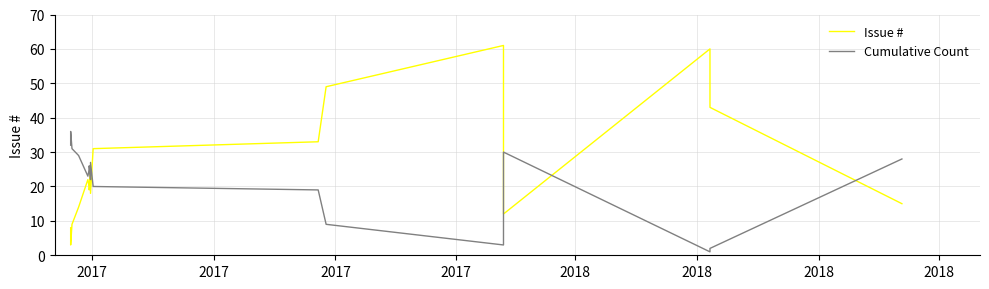

What is the difference between the maximum and minimum values in the Issue # series?

58